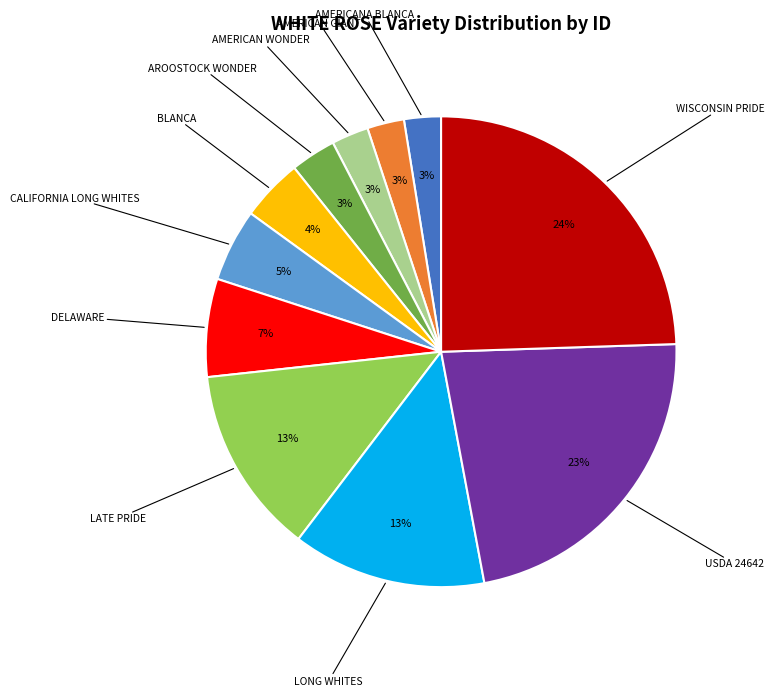

Is there a majority slice in this chart?

No